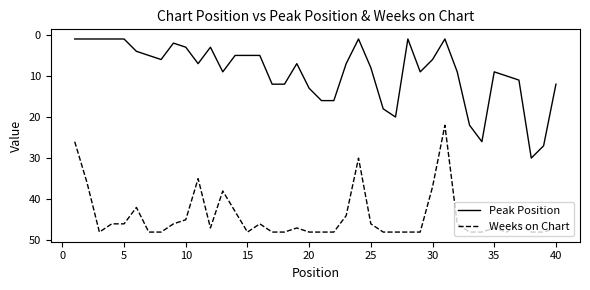

Rank the series by their maximum value, from highest to lowest.

Weeks on Chart, Peak Position